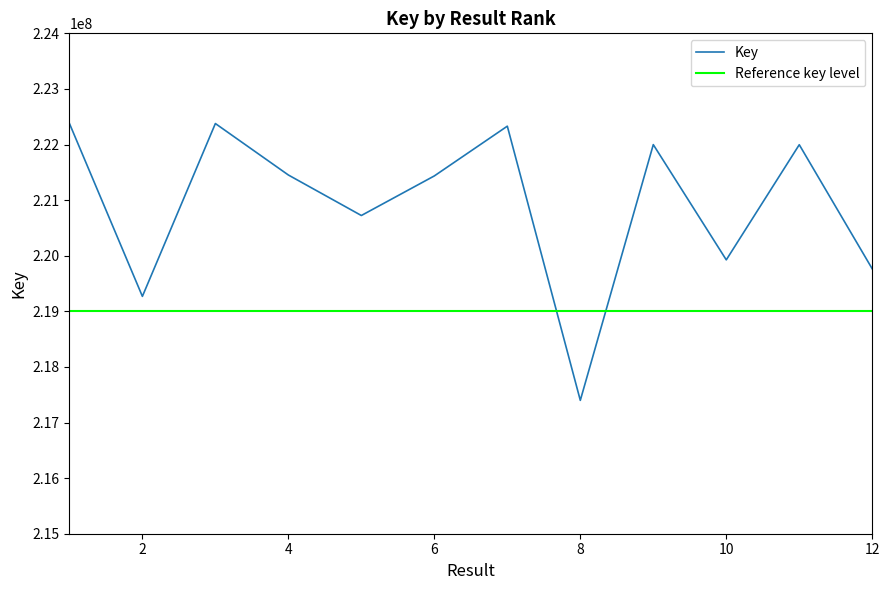

What is the average value?

220920909